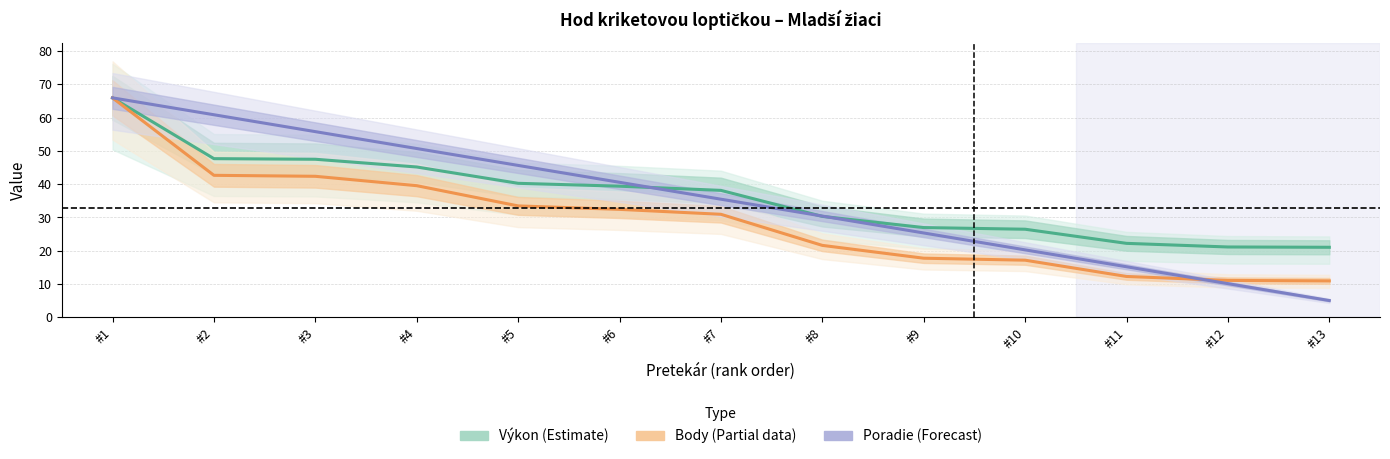

What is the sum of the Poradie (Forecast) values at #10 and #9?

45.6